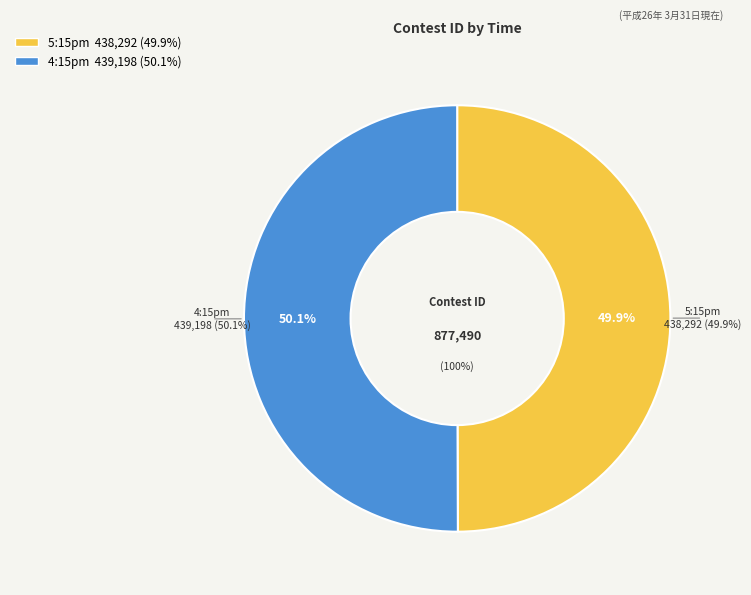

Is there a majority slice in this chart?

Yes